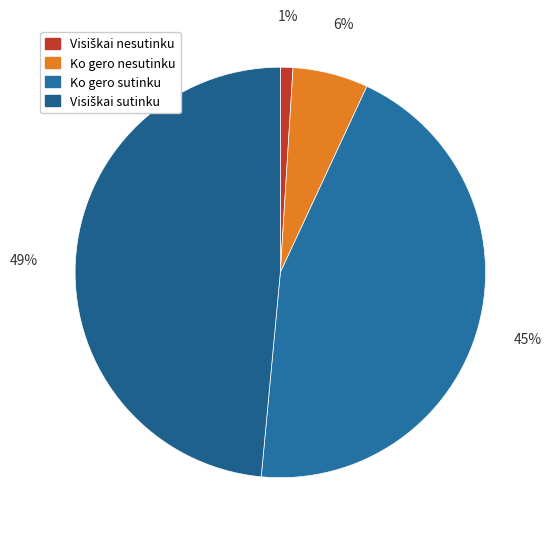

To the nearest percent, what percentage of the pie is Visiškai sutinku?

49%